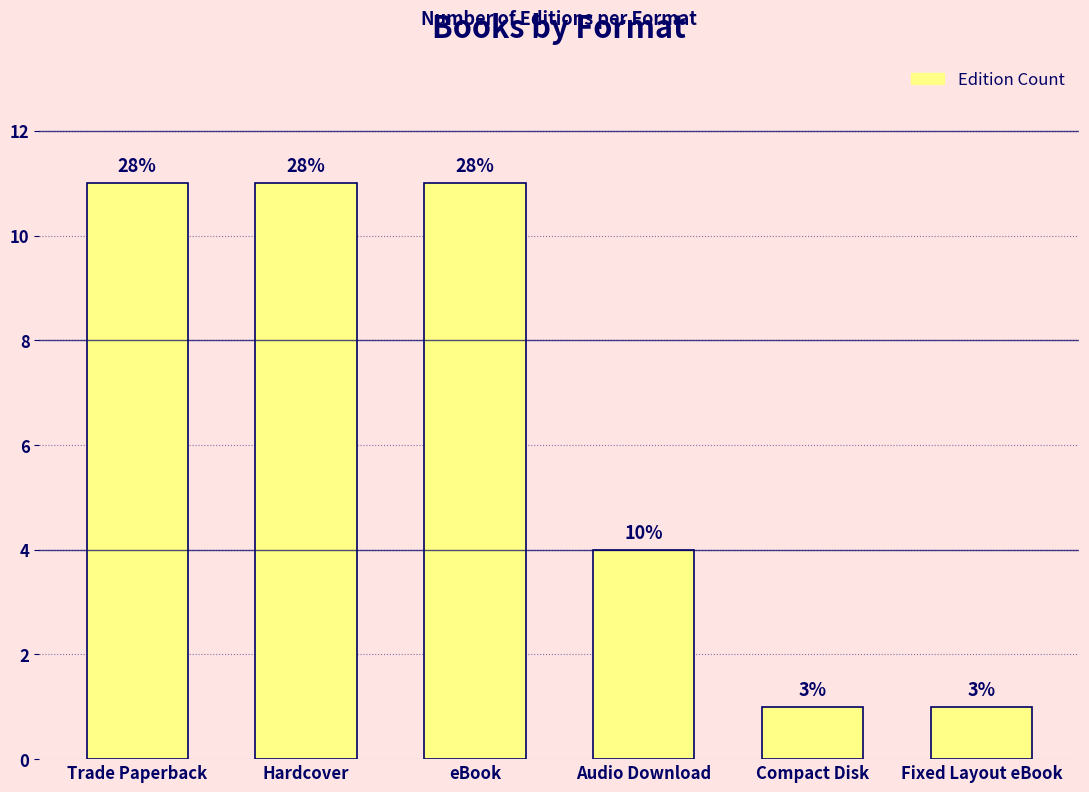

Reading right to left, transcribe all the data shown in this chart.

Fixed Layout eBook=1	Compact Disk=1	Audio Download=4	eBook=11	Hardcover=11	Trade Paperback=11